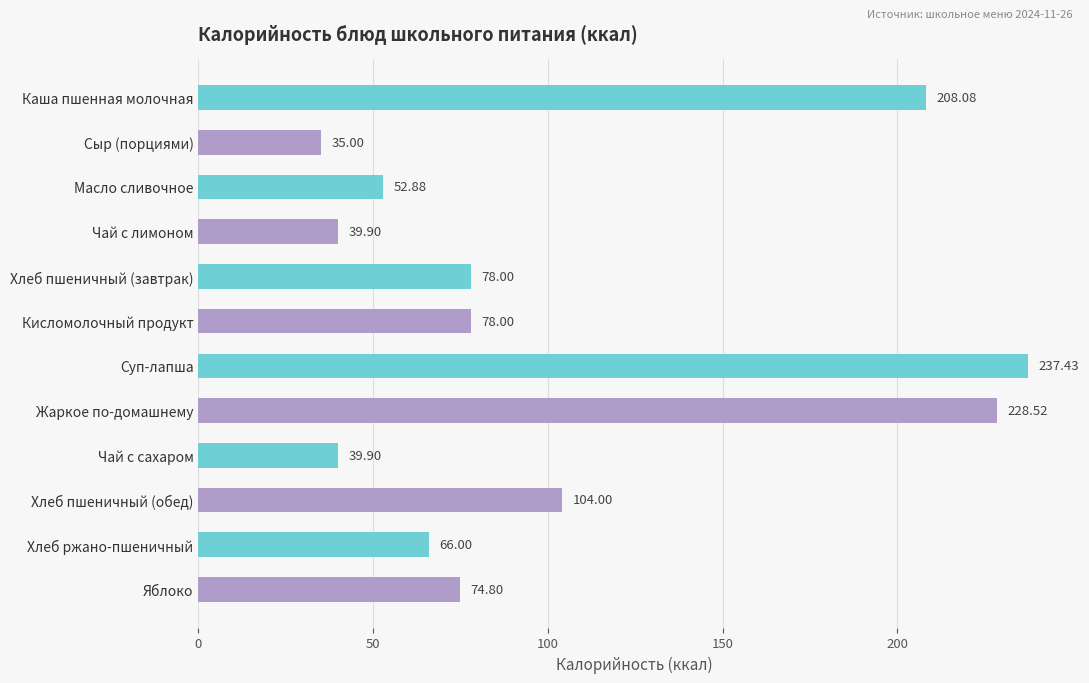

What is the change in value from Суп-лапша to Чай с сахаром?

-197.5